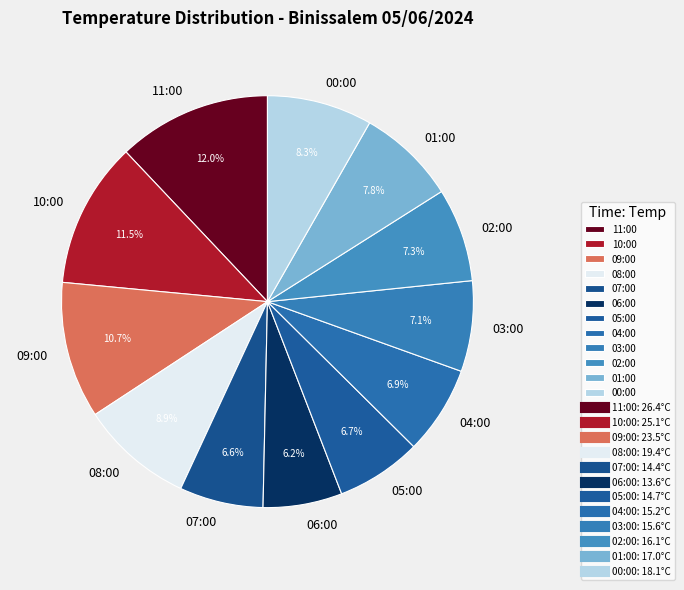

Is 02:00 the majority of the pie?

No